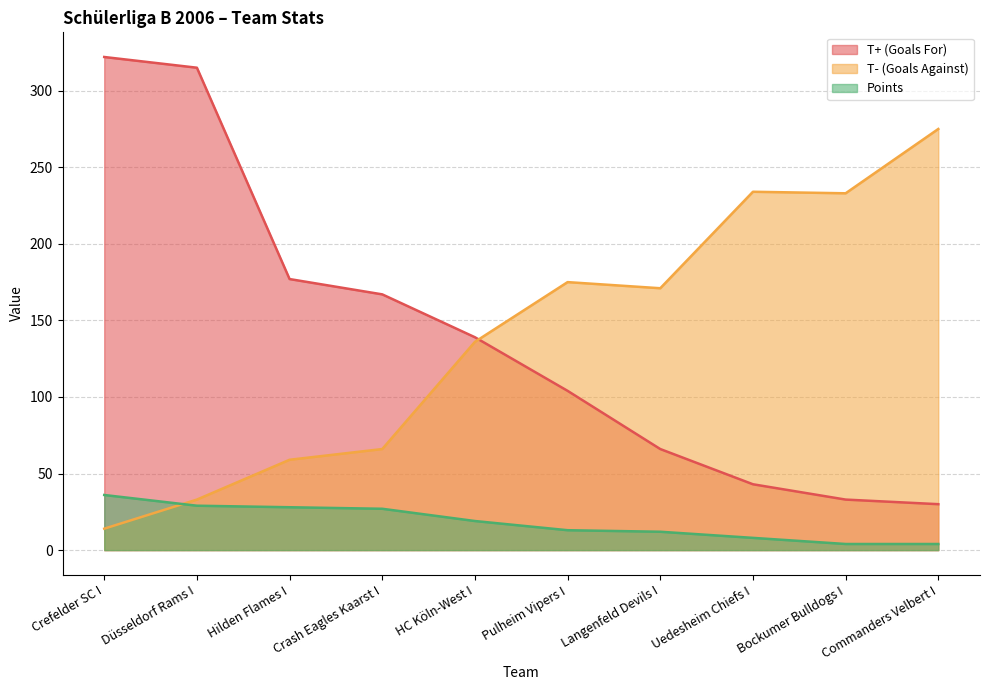

True or false: T+ (Goals For) and Points cross at least once.

False